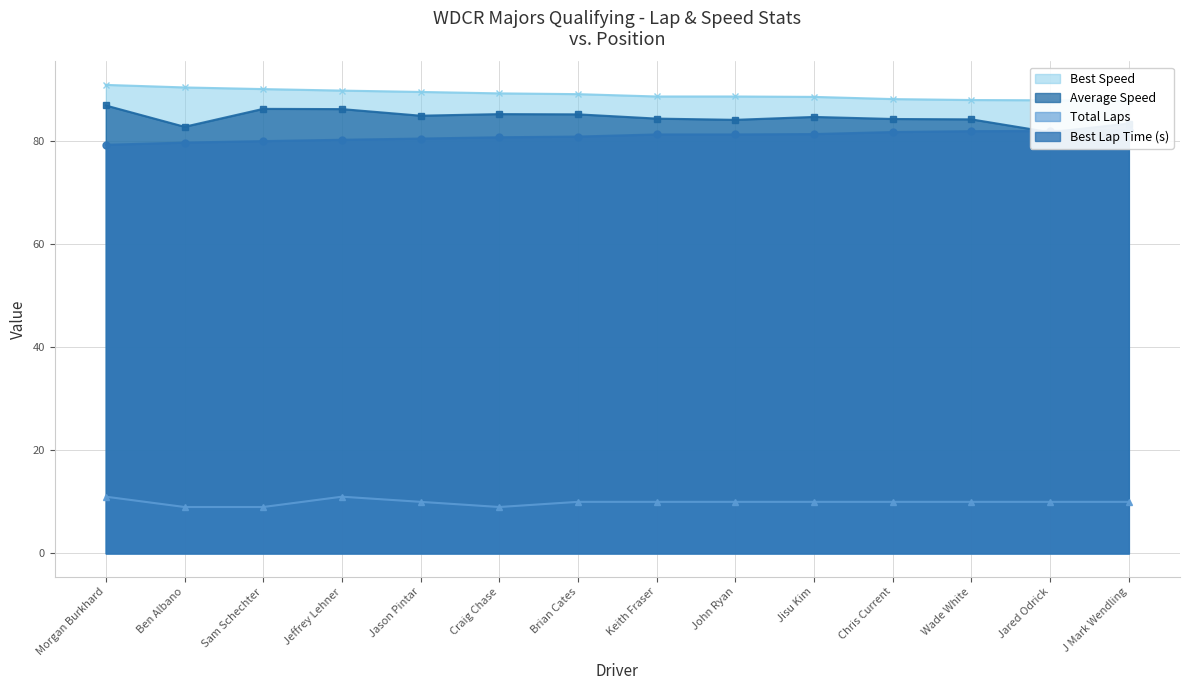

What is the highest value of the Total Laps series?

11